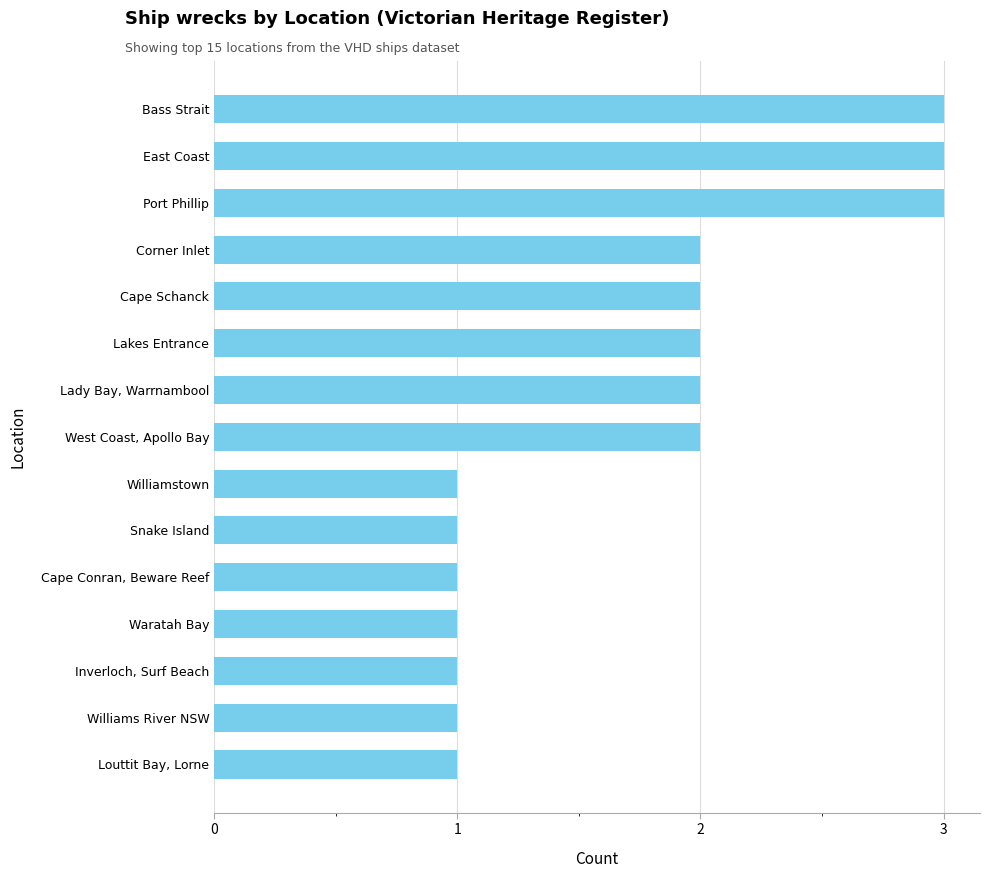

Read the value at Port Phillip.

3